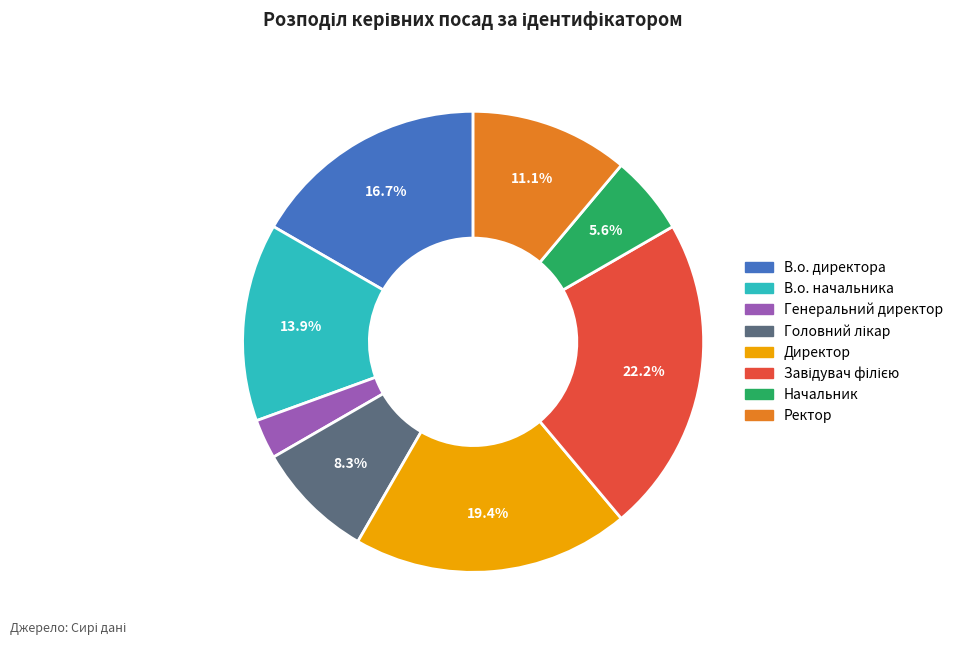

True or false: В.о. начальника accounts for 22% of the total.

False